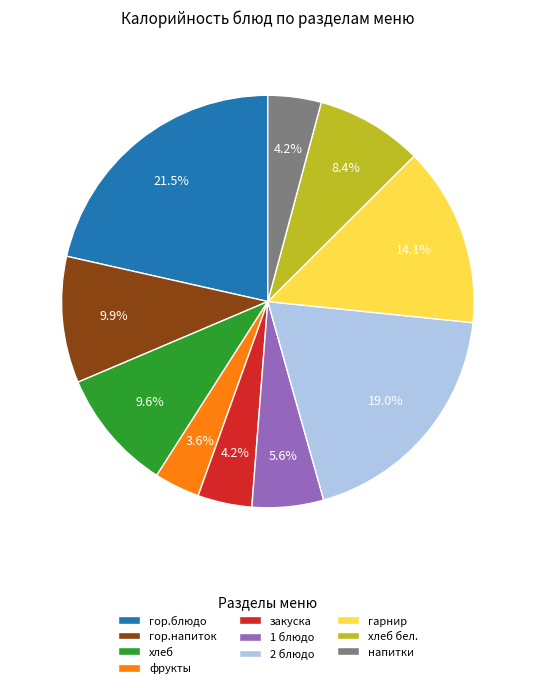

To the nearest percent, what is the average slice percentage?

10%